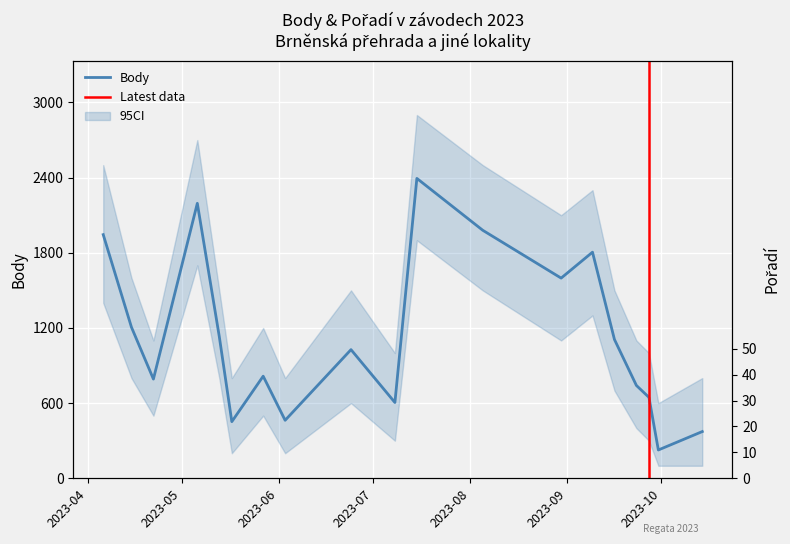

What is the difference between the maximum and minimum values in the Body series?

2168